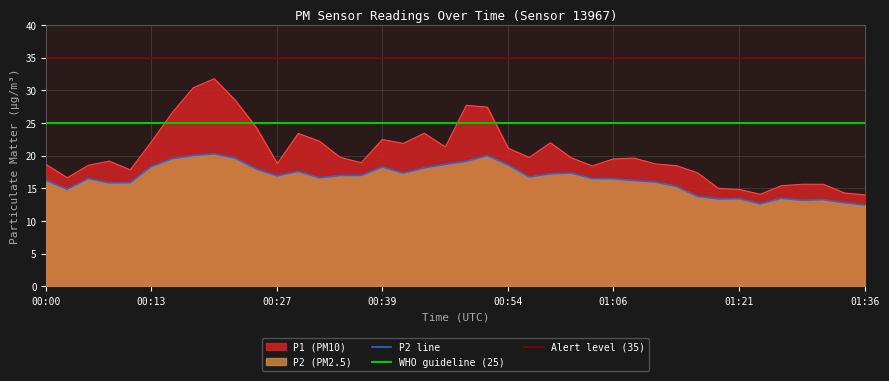

Count the number of data series in this chart.

2